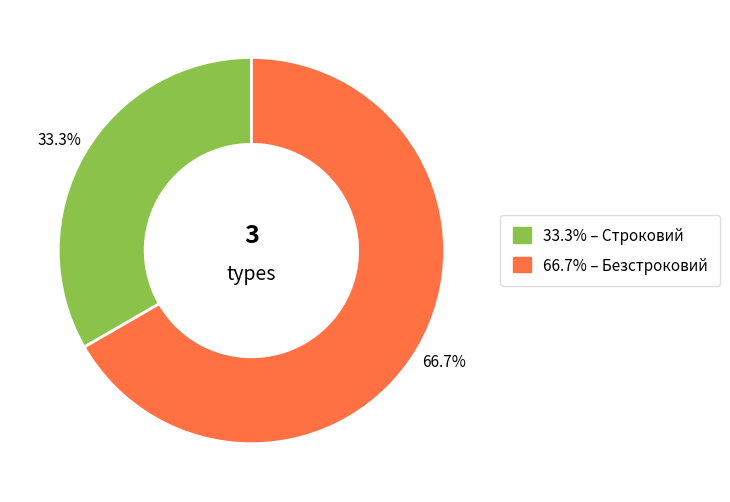

Does any single category account for the majority?

Yes